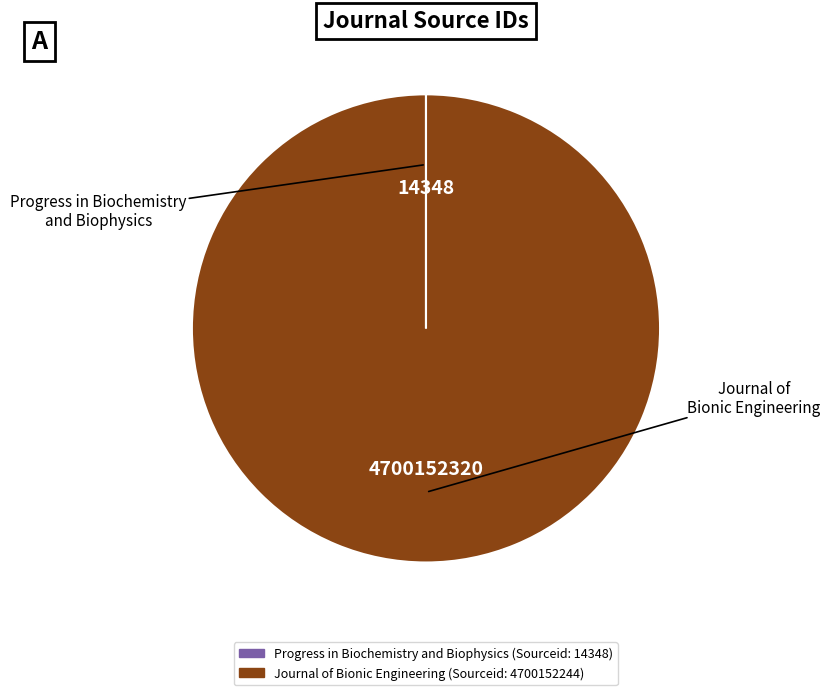

What is the majority slice?

Journal of Bionic Engineering